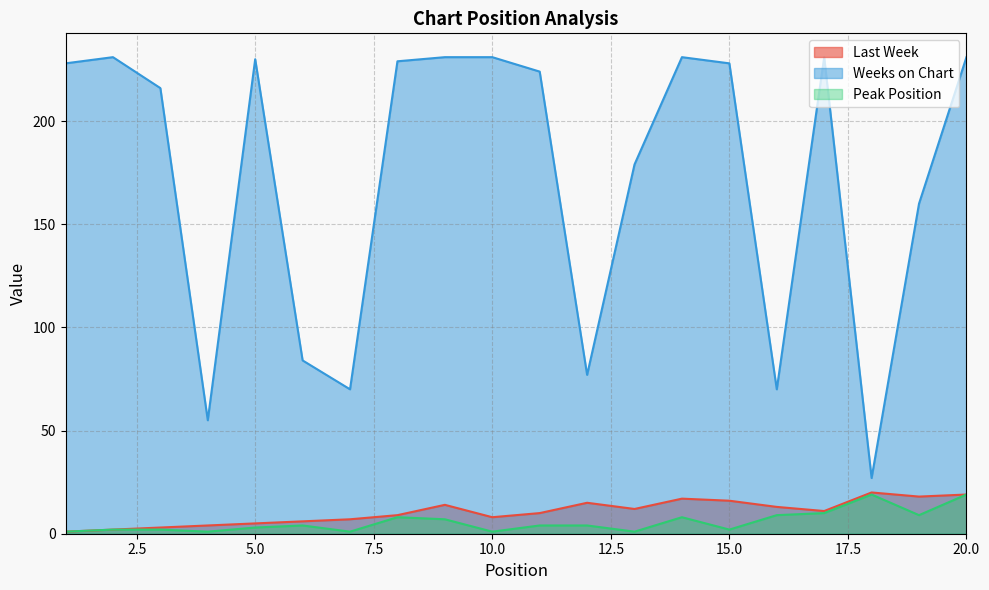

What are all the series names shown in the legend?

Last Week, Weeks on Chart, Peak Position